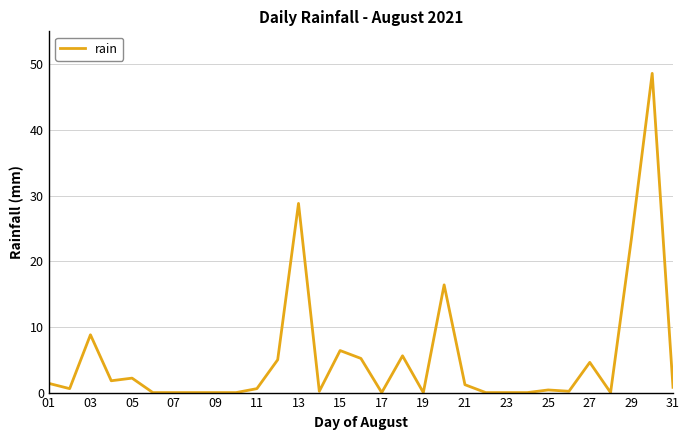

Is this an area chart (filled region under the line)?

No